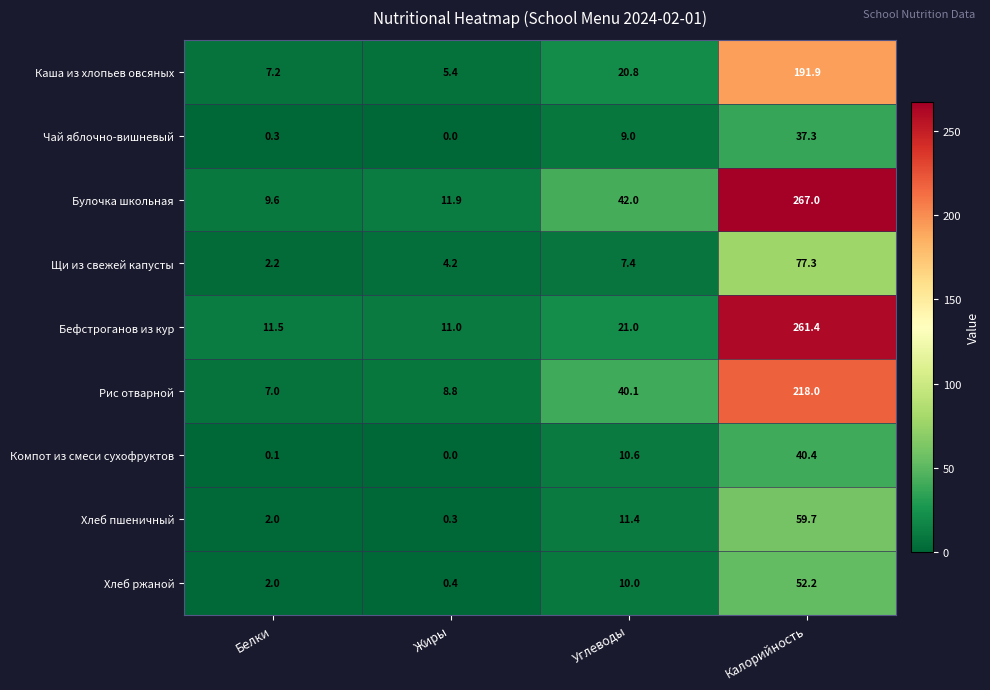

Which series has the largest total across all categories?

Булочка школьная